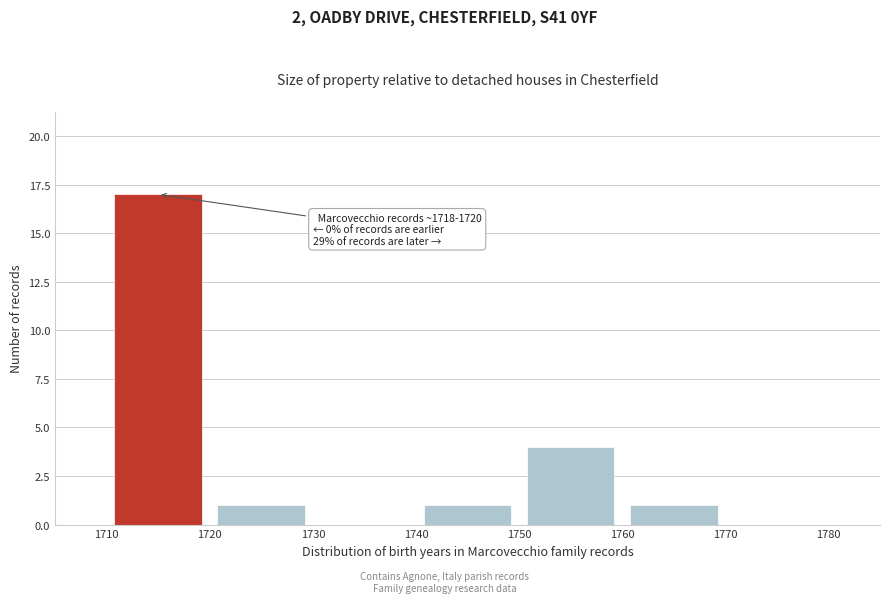

Which range on the x-axis has the tallest bar?

1710 to 1720